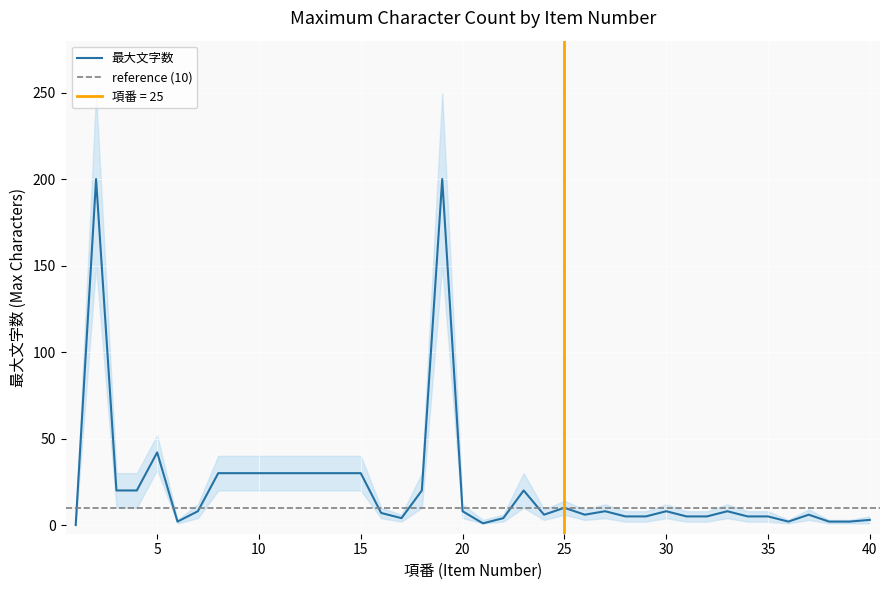

Reading left to right, extract all data points from this chart.

最大文字数: 1=0	2=200	3=20	4=20	5=42	6=2	7=8	8=30	9=30	10=30	11=30	12=30	13=30	14=30	15=30	16=7	17=4	18=20	19=200	20=8	21=1	22=4	23=20	24=6	25=10	26=6	27=8	28=5	29=5	30=8	31=5	32=5	33=8	34=5	35=5	36=2	37=6	38=2	39=2	40=3
lower: 1=0	2=150	3=10	4=10	5=32	6=1	7=4	8=20	9=20	10=20	11=20	12=20	13=20	14=20	15=20	16=4	17=2	18=10	19=150	20=4	21=1	22=2	23=10	24=3	25=6	26=3	27=4	28=2	29=2	30=4	31=2	32=2	33=4	34=2	35=2	36=1	37=3	38=1	39=1	40=1
upper: 1=2	2=250	3=30	4=30	5=52	6=3	7=12	8=40	9=40	10=40	11=40	12=40	13=40	14=40	15=40	16=10	17=6	18=30	19=250	20=12	21=3	22=6	23=30	24=9	25=14	26=9	27=12	28=8	29=8	30=12	31=8	32=8	33=12	34=8	35=8	36=3	37=9	38=3	39=3	40=5